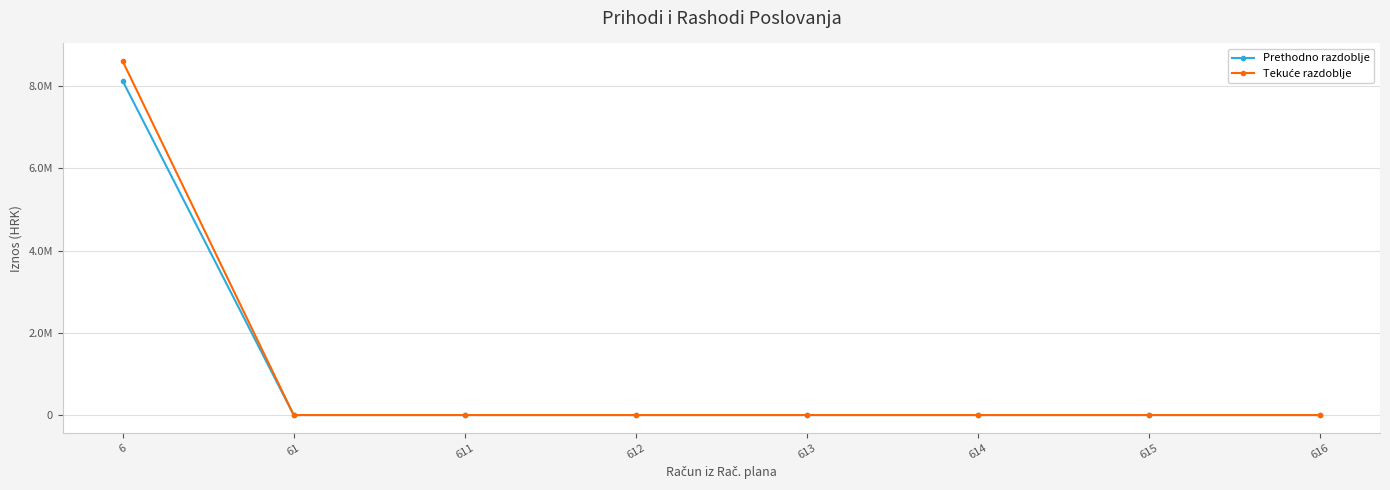

Does the chart have visible grid lines?

Yes